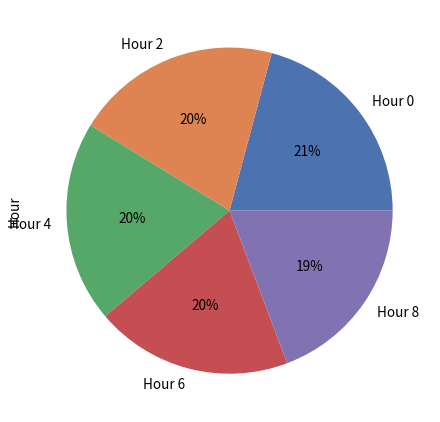

The Hour 0 slice represents 32% of the pie. True or false?

False